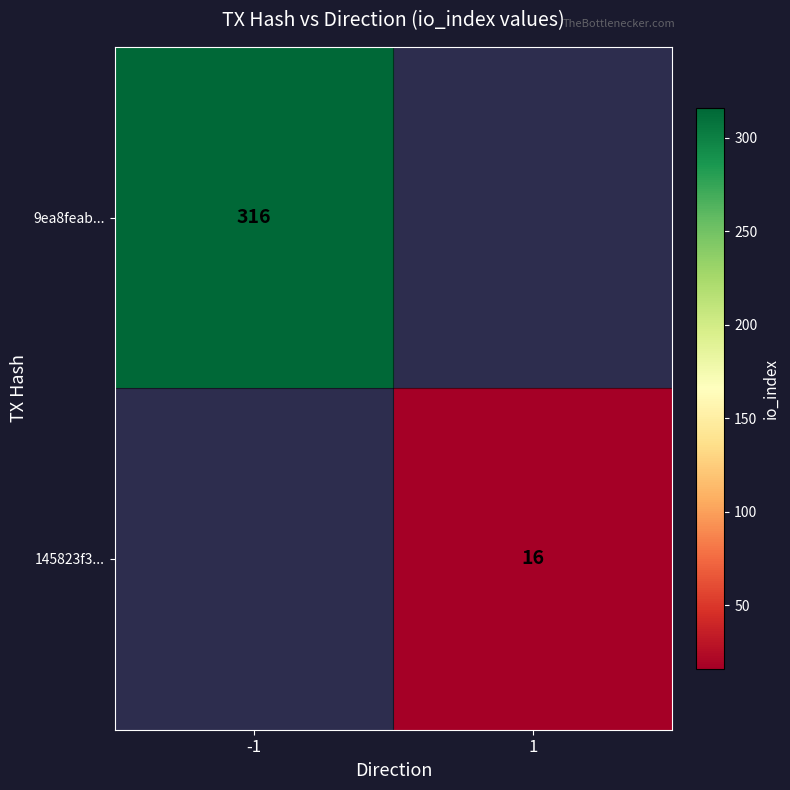

At how many categories does at least one series exceed 131?

1